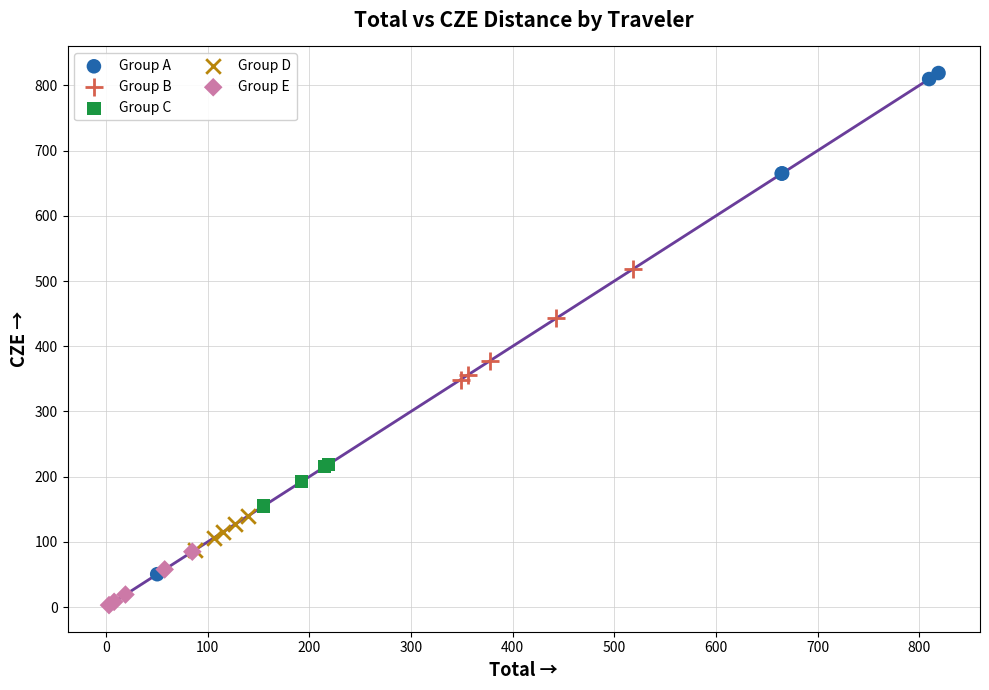

Which series has the widest spread of Y values?

Group A